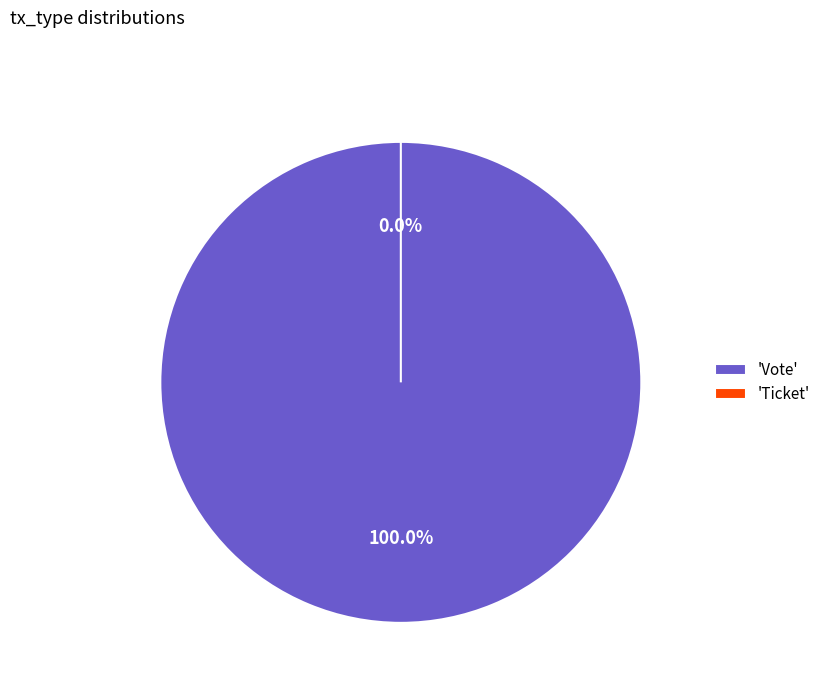

Does Vote represent more than half of the total?

Yes